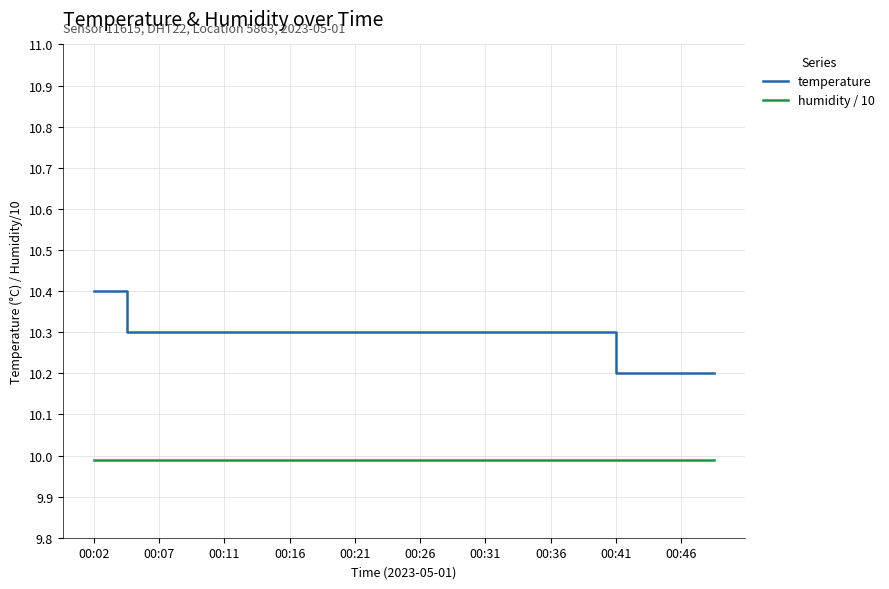

Which series has the widest spread of values?

temperature